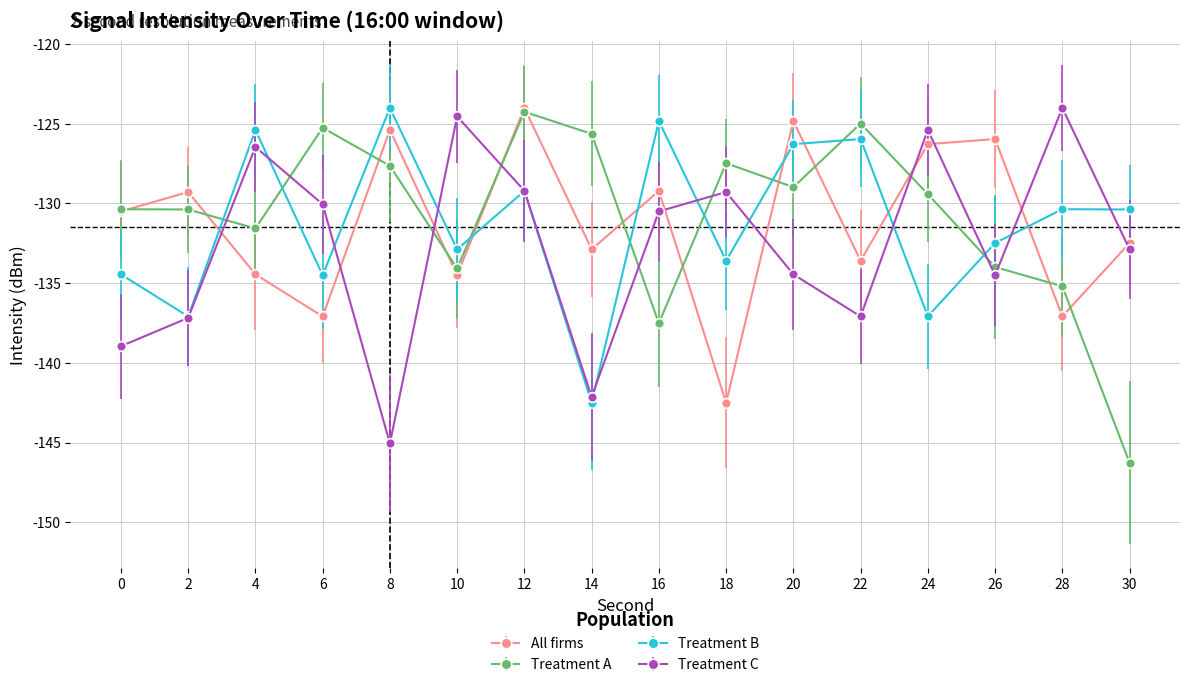

Between 18 and 26, which series saw the biggest shift?

All firms